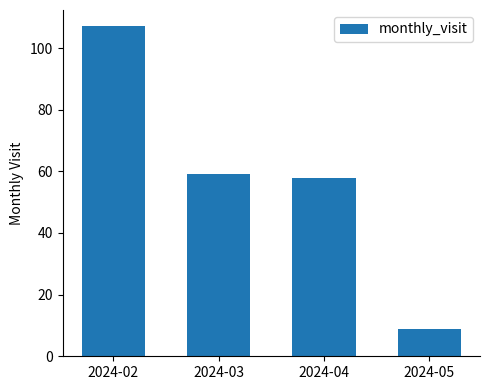

Reading right to left, what are all the values shown in this chart?

9	58	59	107